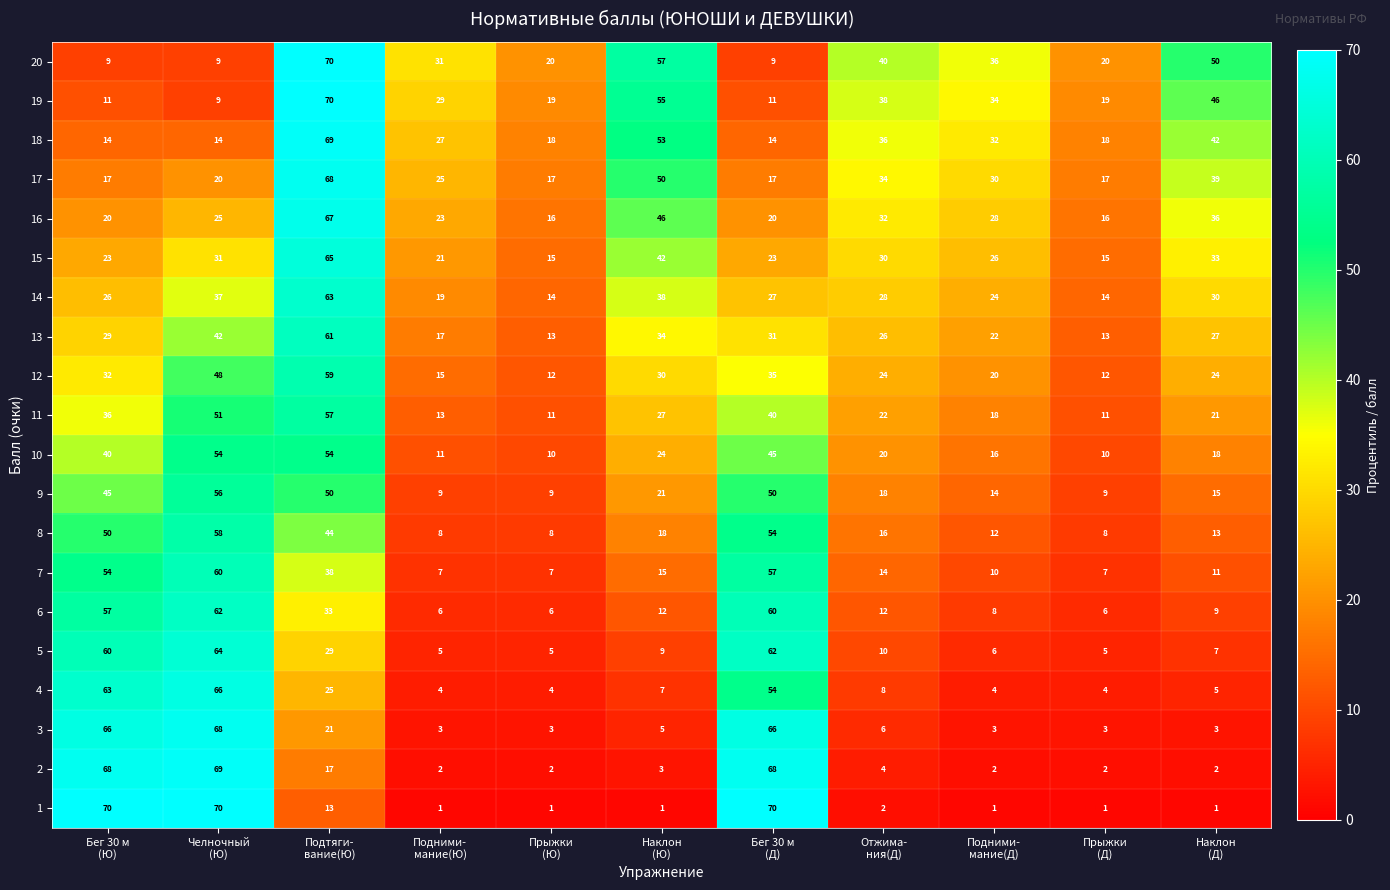

What is the average value of the 9 series?

27